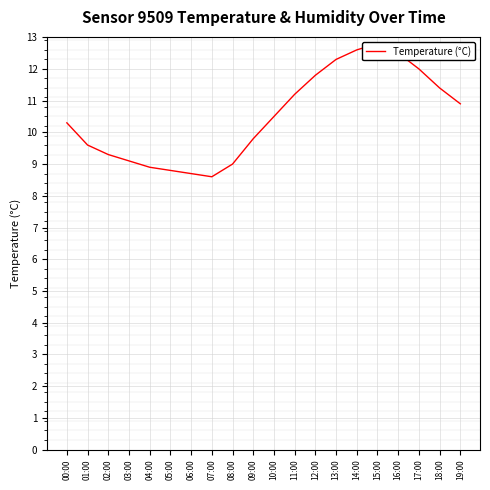

What is the label of the 18th point from the left?

17:00